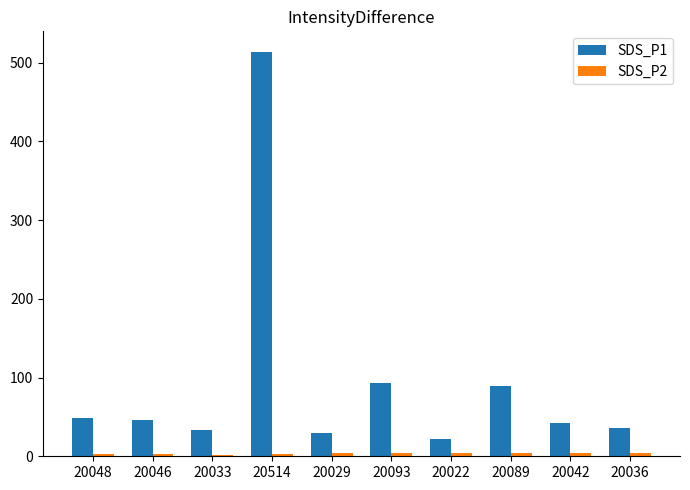

Which category has the lowest value in the SDS_P1 series?

20022